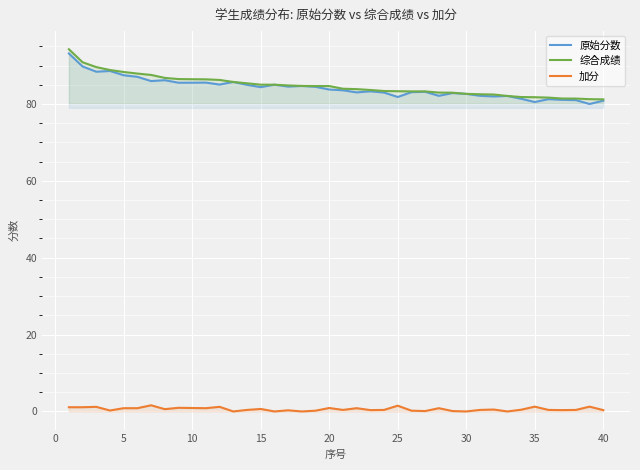

How many lines are shown in the chart?

3